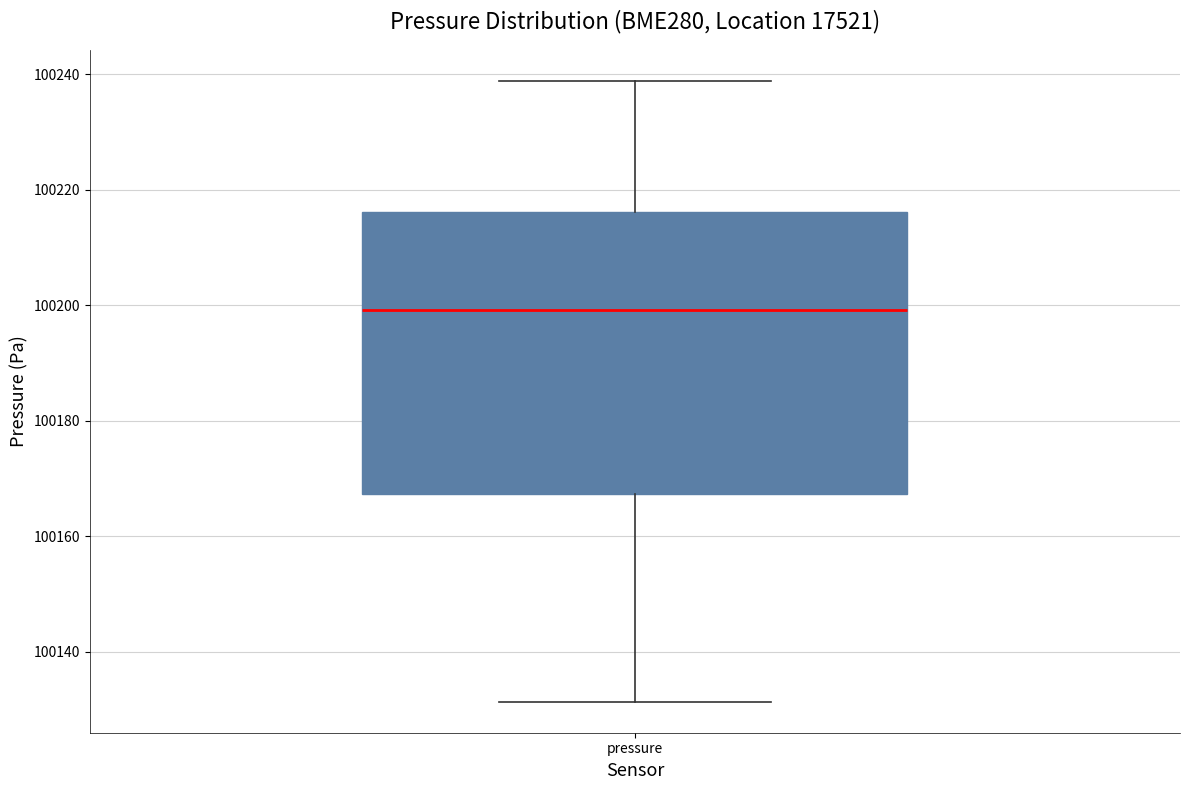

Read this box plot against the y-axis: the position of the median line, the range covered by the box, and the ends of both whiskers. The values are not printed on the chart, so give them approximately, as read against the axis.

median 100200, box 100168 to 100216, whiskers 100132 to 100238